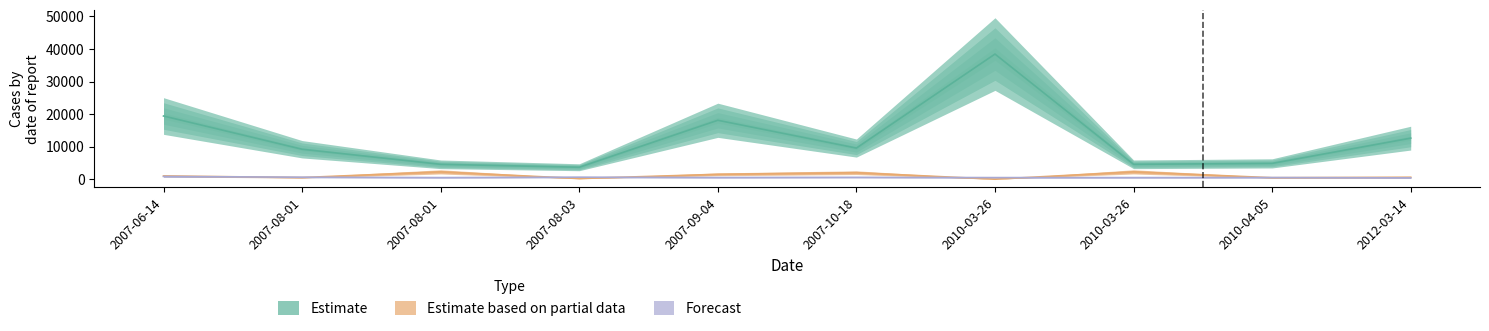

What is the spread (max minus min) of values at 2007-08-01?

8700